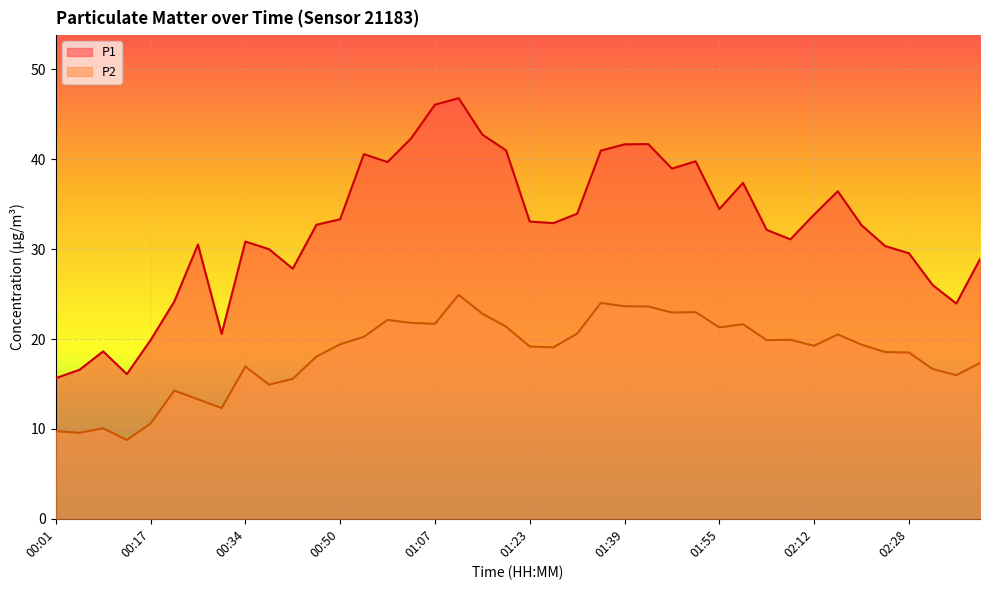

At which label is P1 closest to 31?

02:08